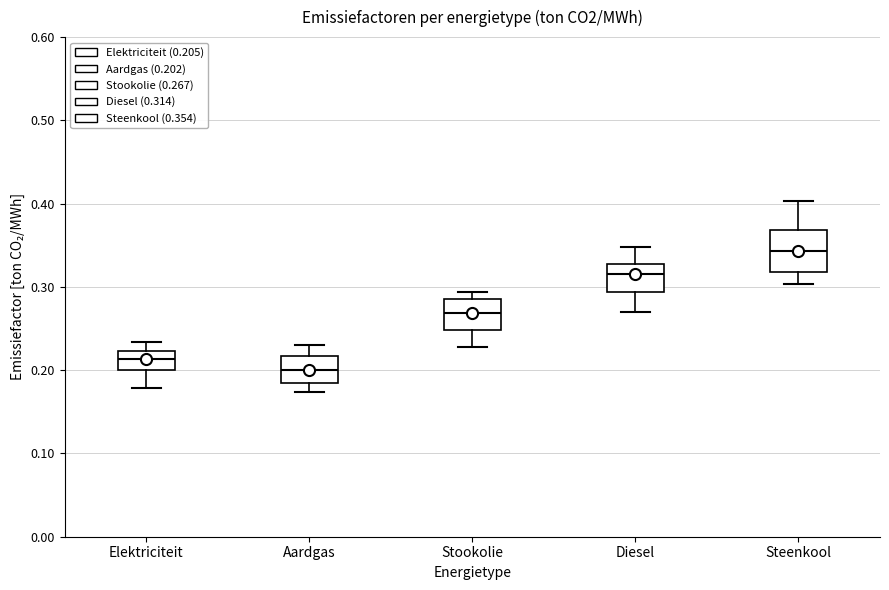

Which box's median line is the highest?

Steenkool